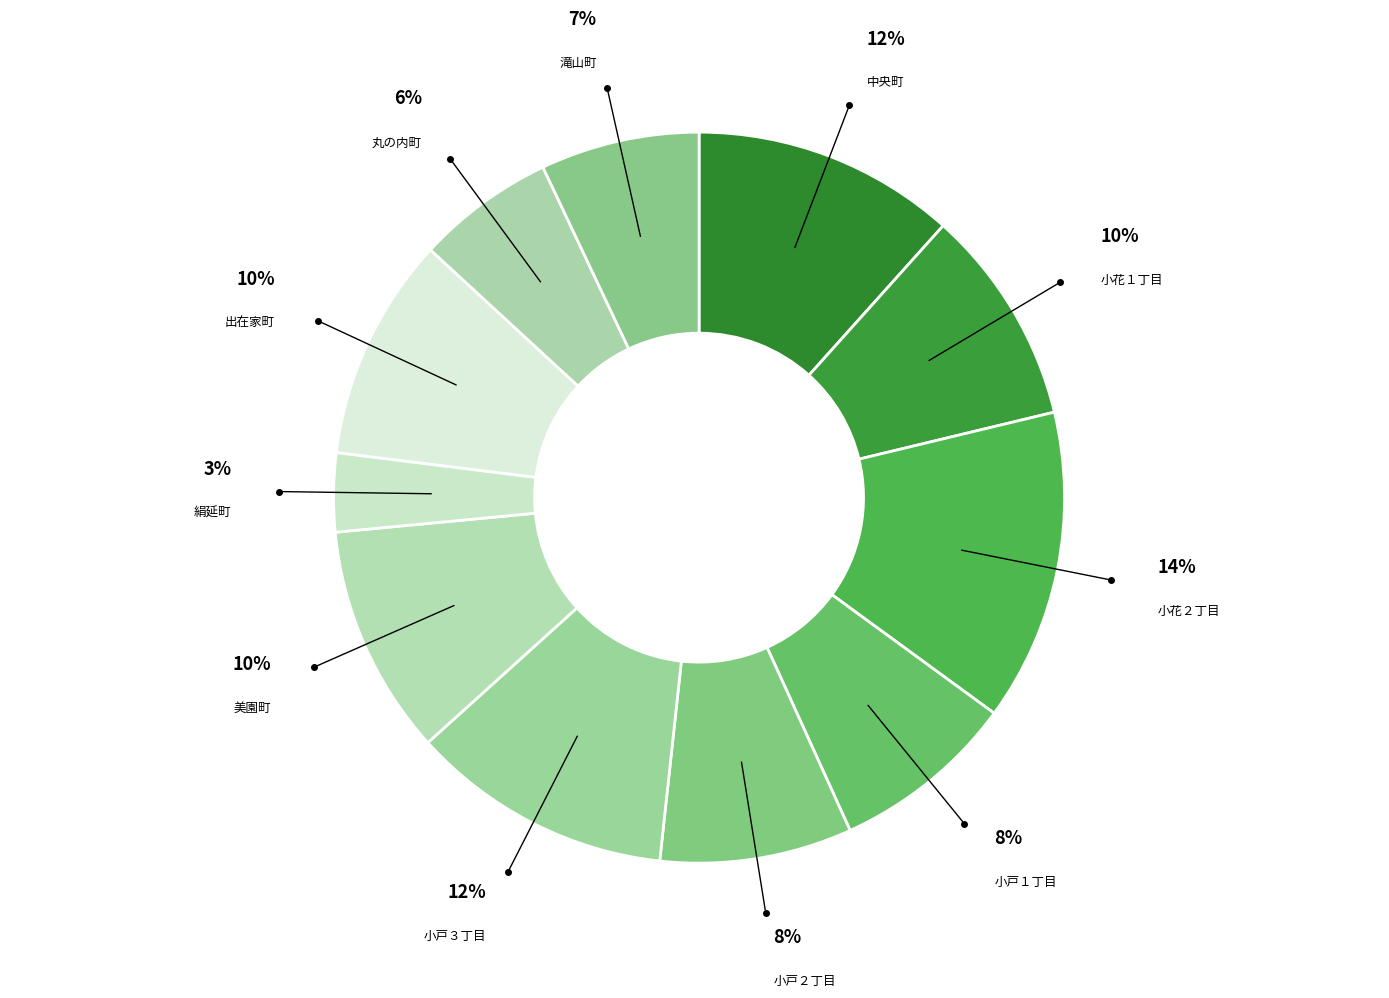

Is there any slice that represents more than half of the pie?

No